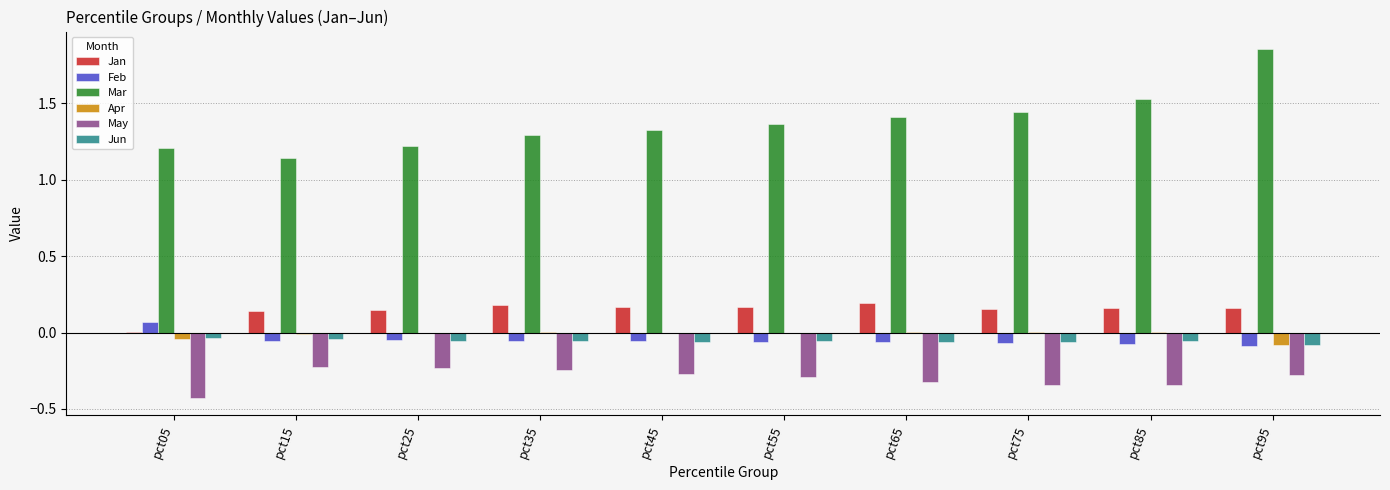

Does the chart contain stacked bars?

No